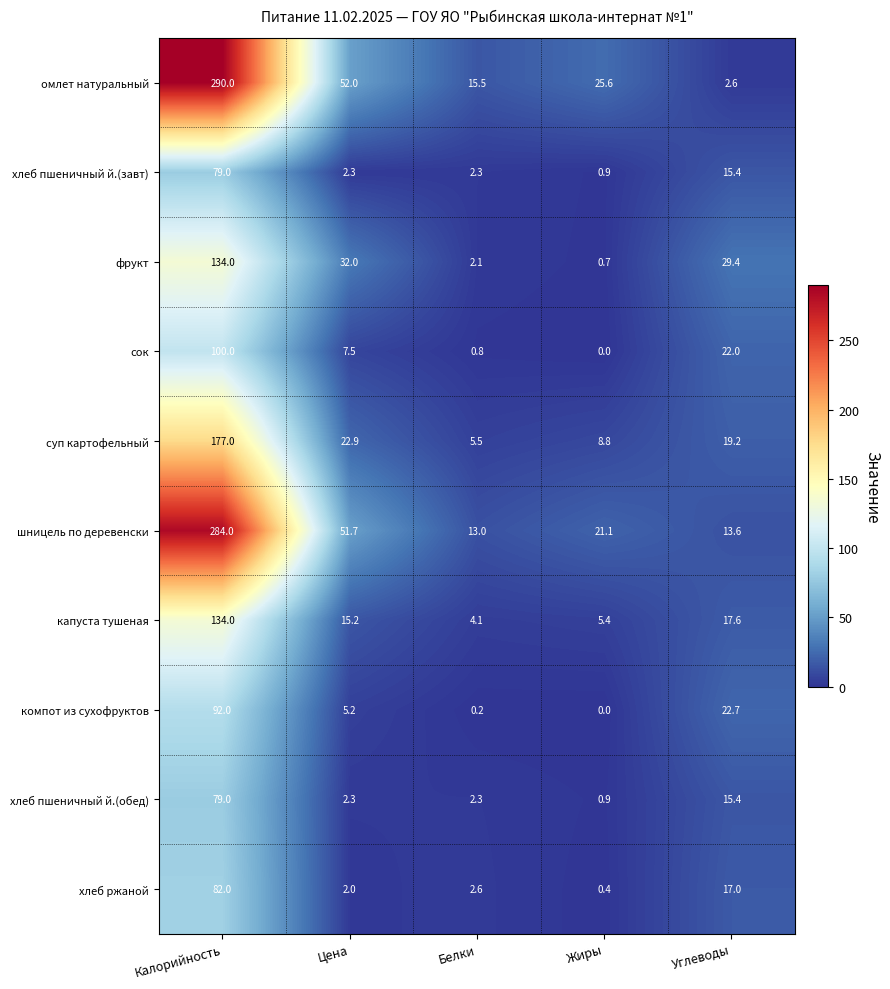

The омлет натуральный series shows 52.0 at Цена. True or false?

True